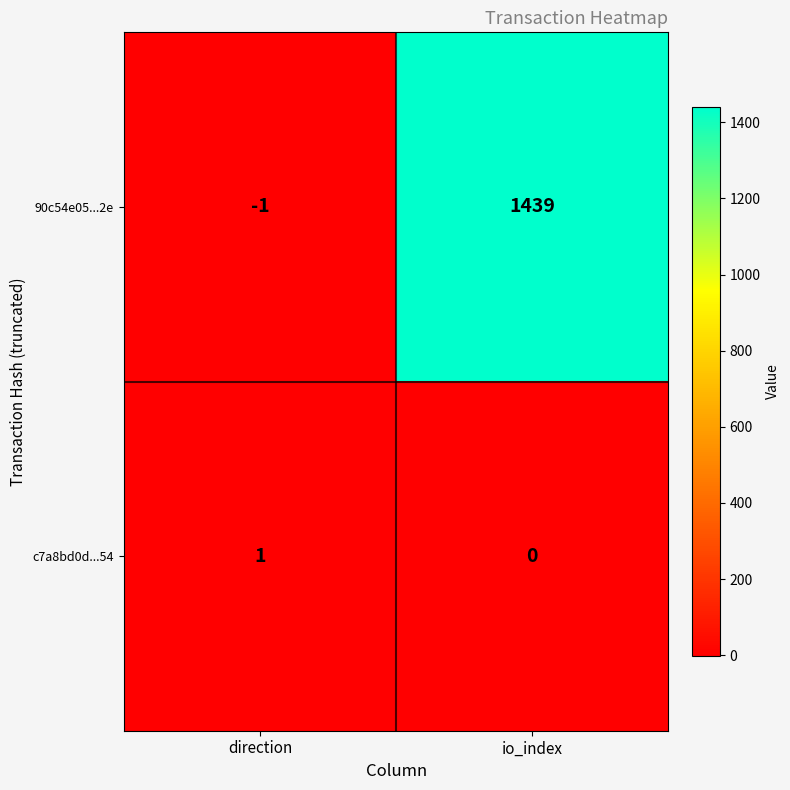

At which category does the chart reach its minimum across all series?

direction